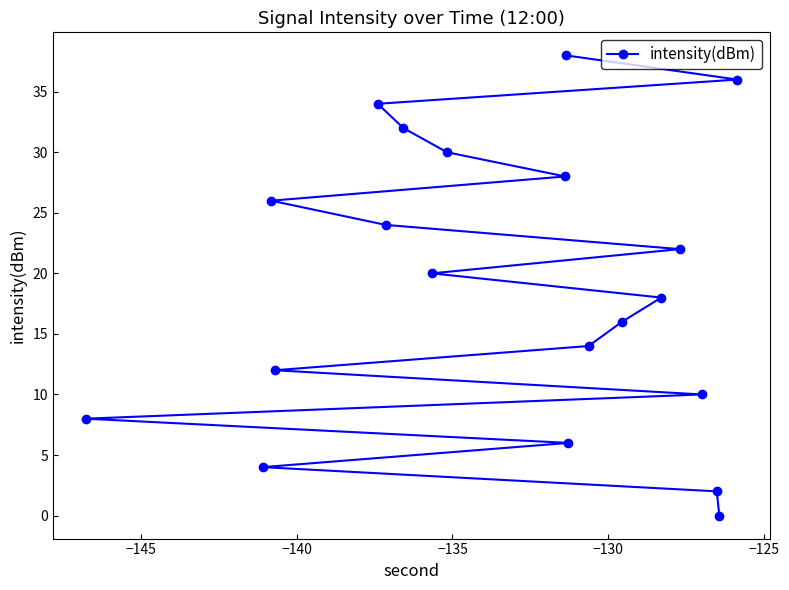

What is the average value?

19